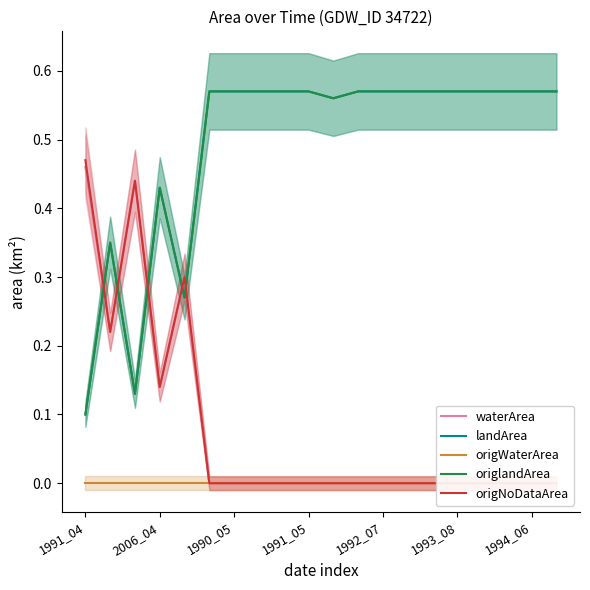

Rank the series by their maximum value, from highest to lowest.

landArea, origlandArea, origNoDataArea, waterArea, origWaterArea